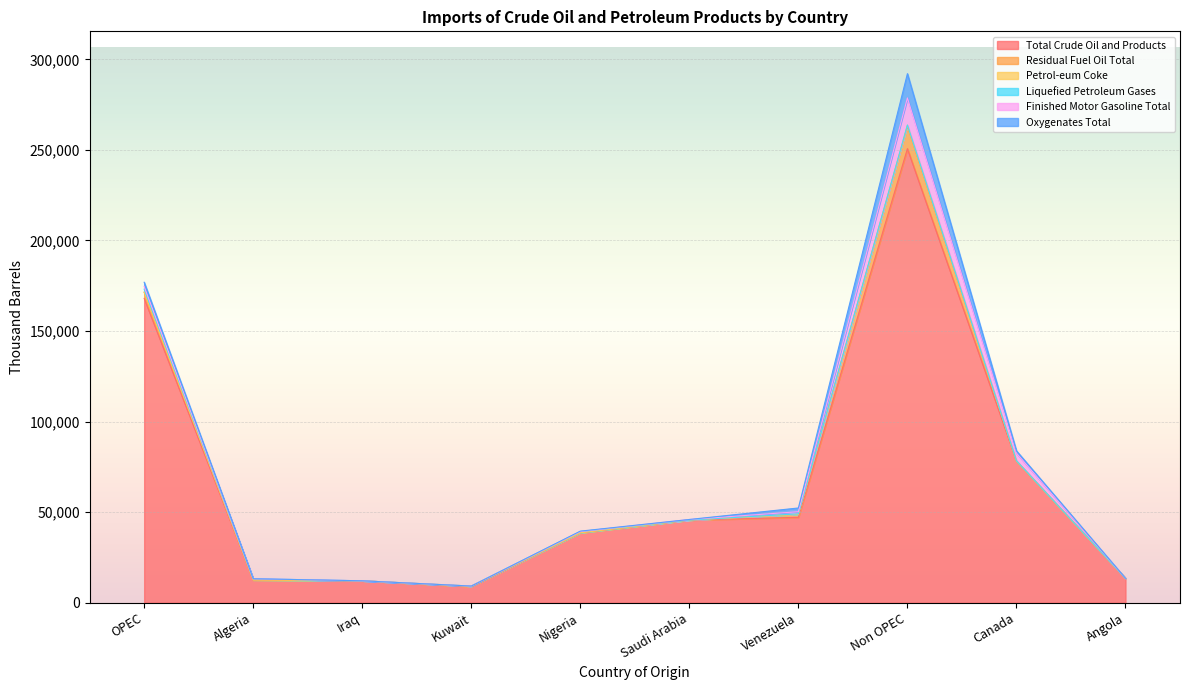

At how many categories does at least one series exceed 230812?

1